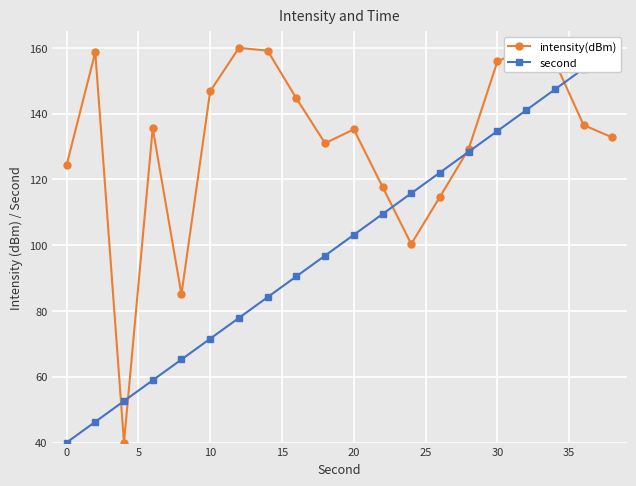

At how many categories does at least one series exceed 83?

19